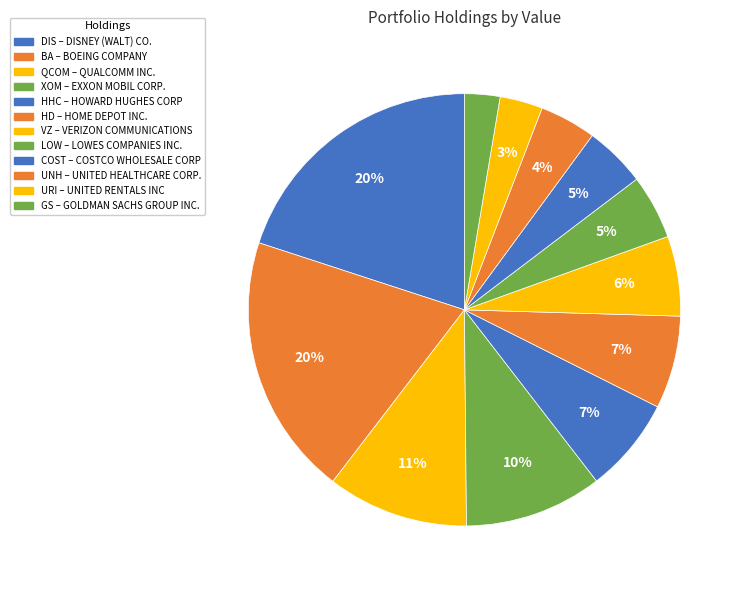

Rank the categories by value from highest to lowest.

DISNEY (WALT) CO., BOEING COMPANY, QUALCOMM INC., EXXON MOBIL CORP., HOWARD HUGHES CORP, HOME DEPOT INC., VERIZON COMMUNICATIONS, LOWES COMPANIES INC., COSTCO WHOLESALE CORP, UNITED HEALTHCARE CORP., UNITED RENTALS INC, GOLDMAN SACHS GROUP INC.